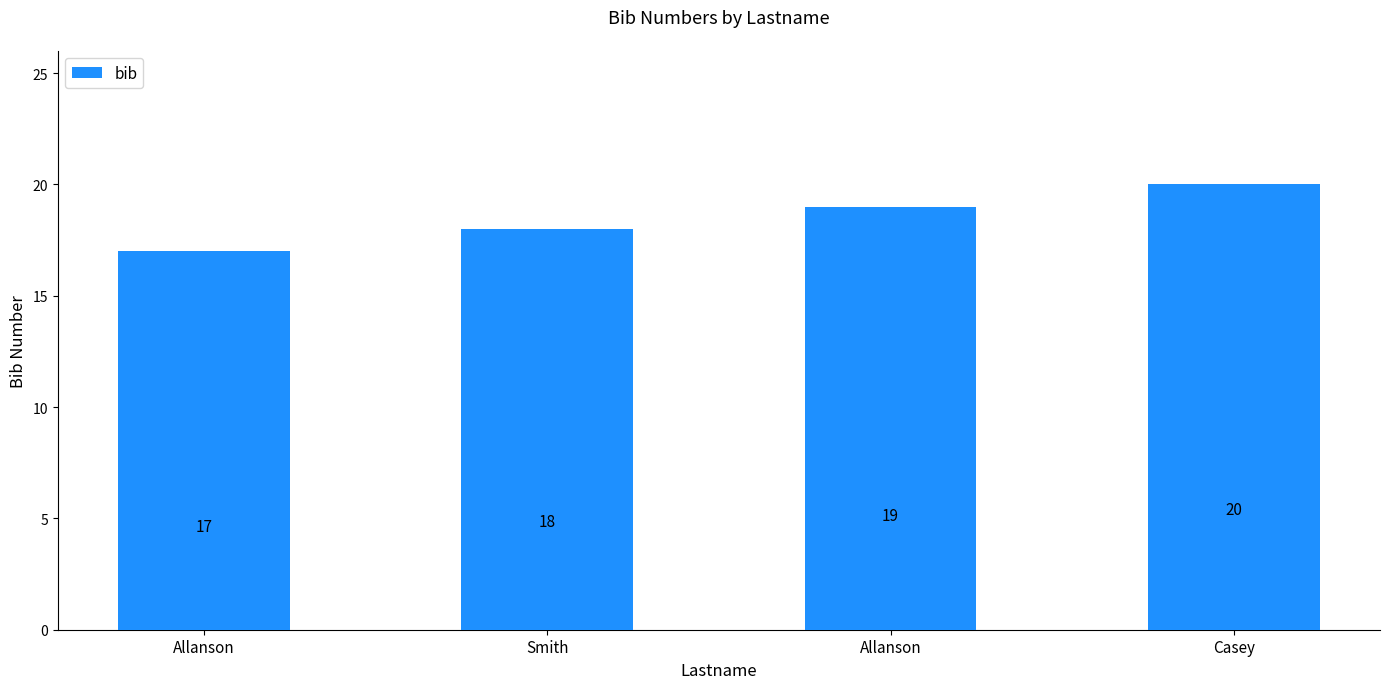

Where does the data first go above 19?

Casey